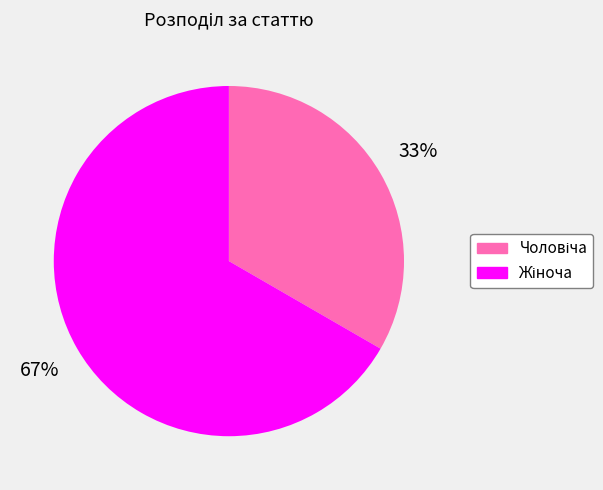

To the nearest percent, what is the average slice percentage?

50%